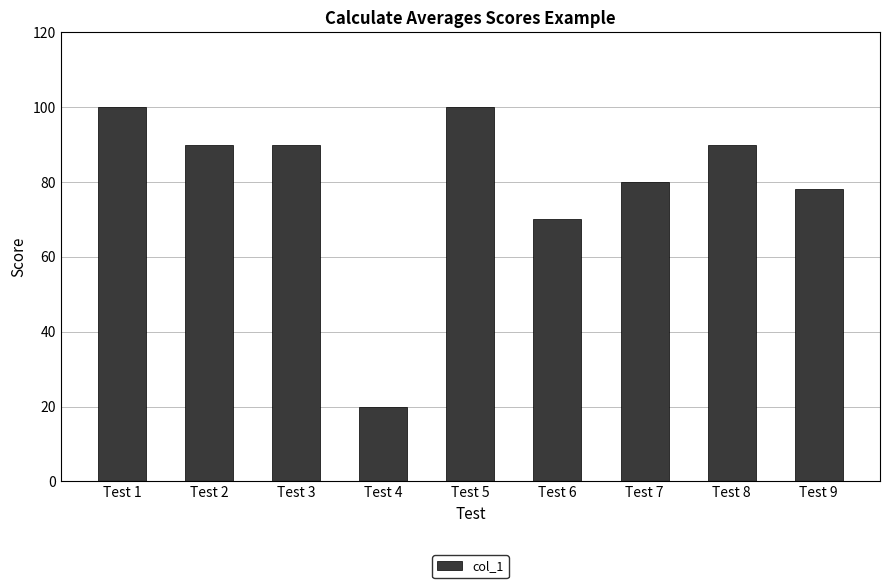

Where is the data nearest to the value 60?

Test 6